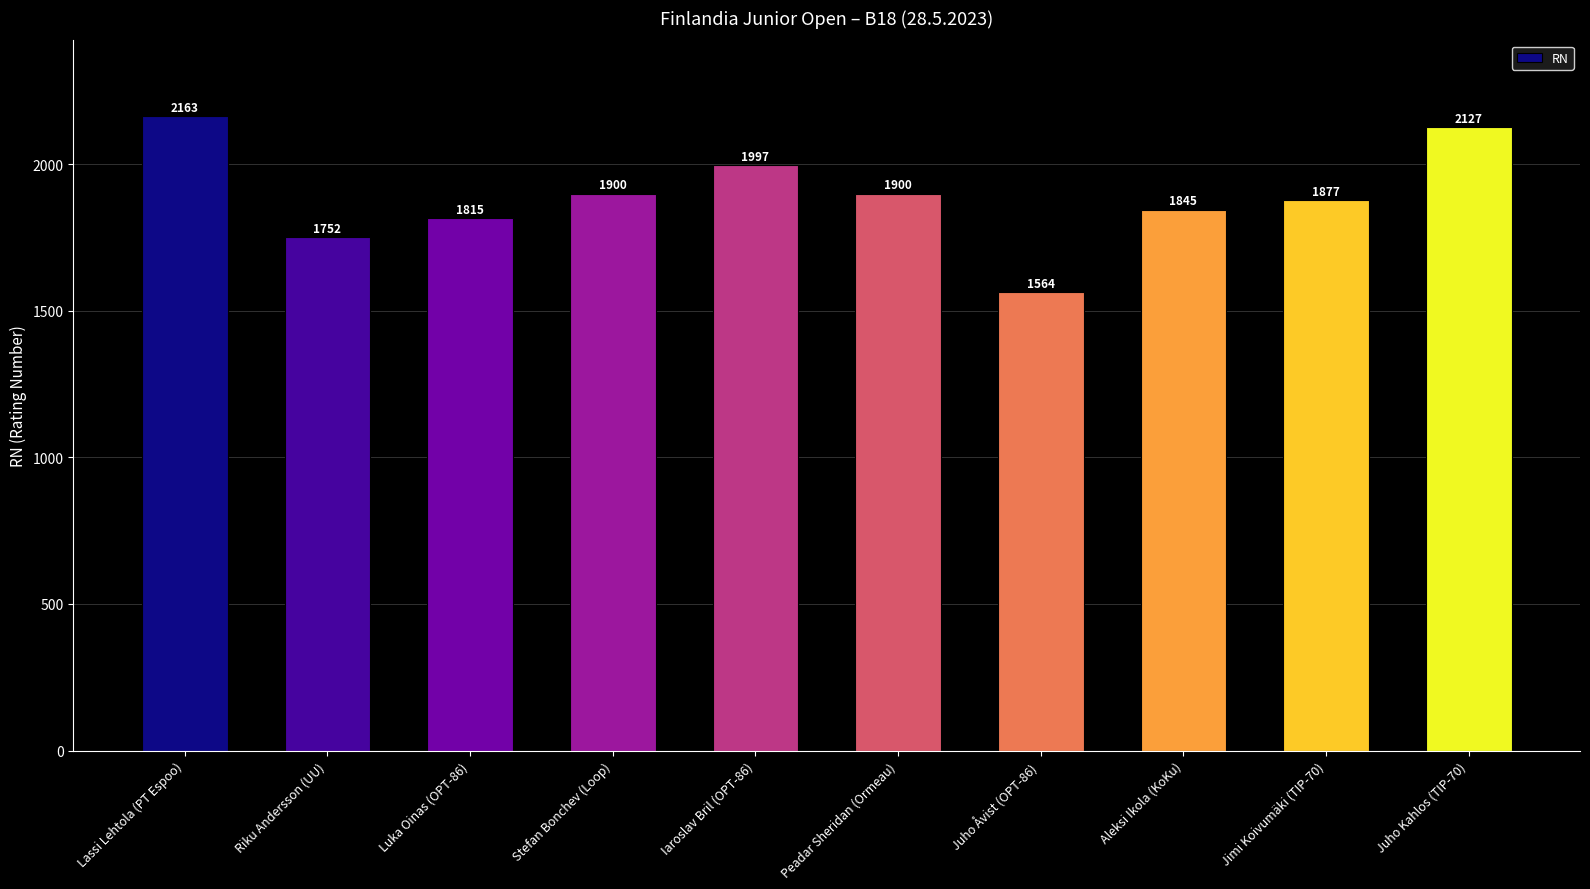

What is the value of the 7th bar from the left?

1564